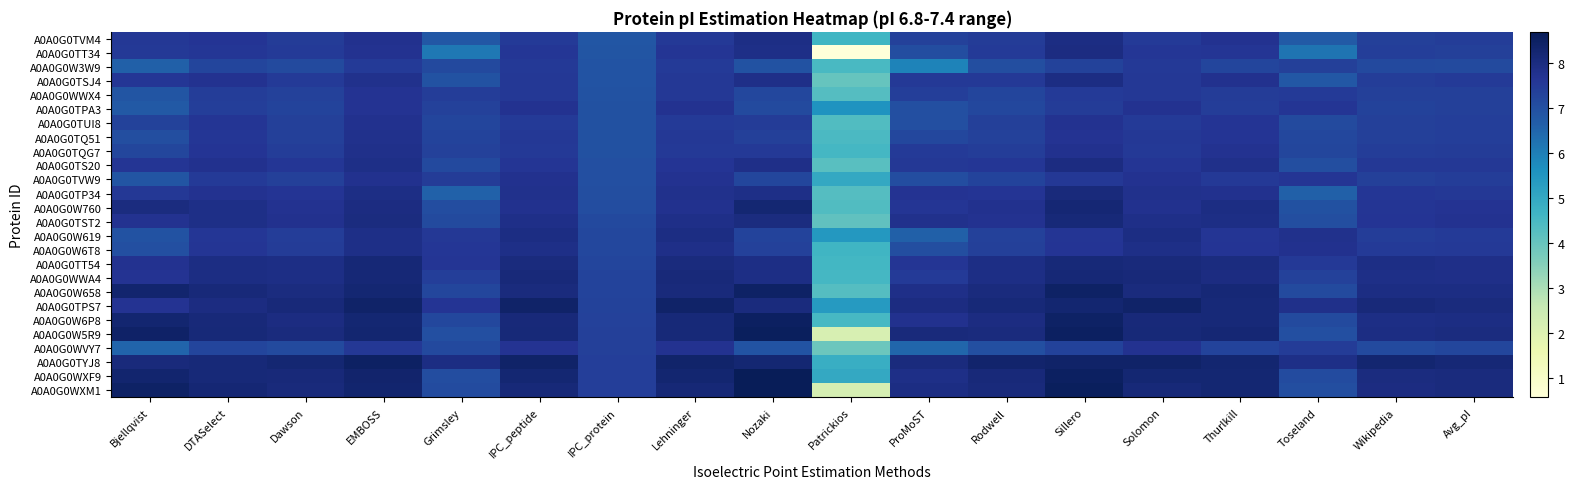

At how many categories does at least one series exceed 0?

18